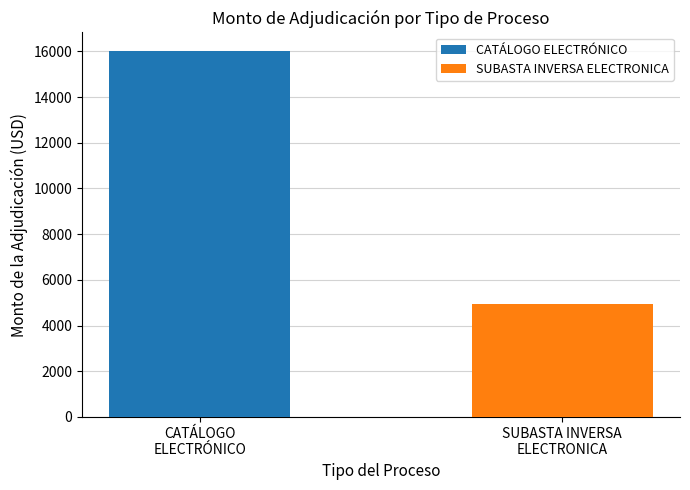

What is the minimum value shown in the chart?

4939.1